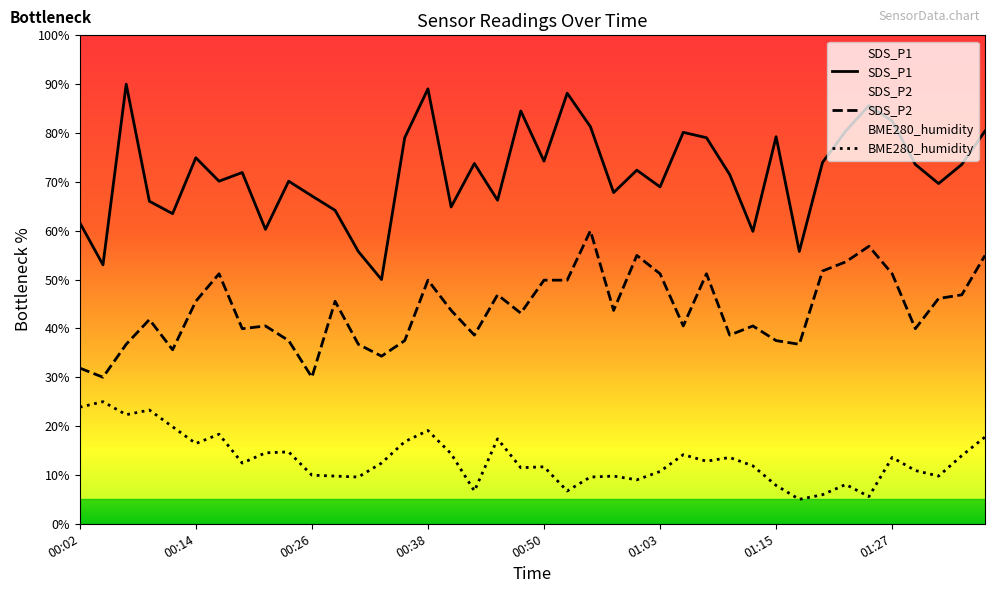

True or false: SDS_P1 and SDS_P2 cross at least once.

False